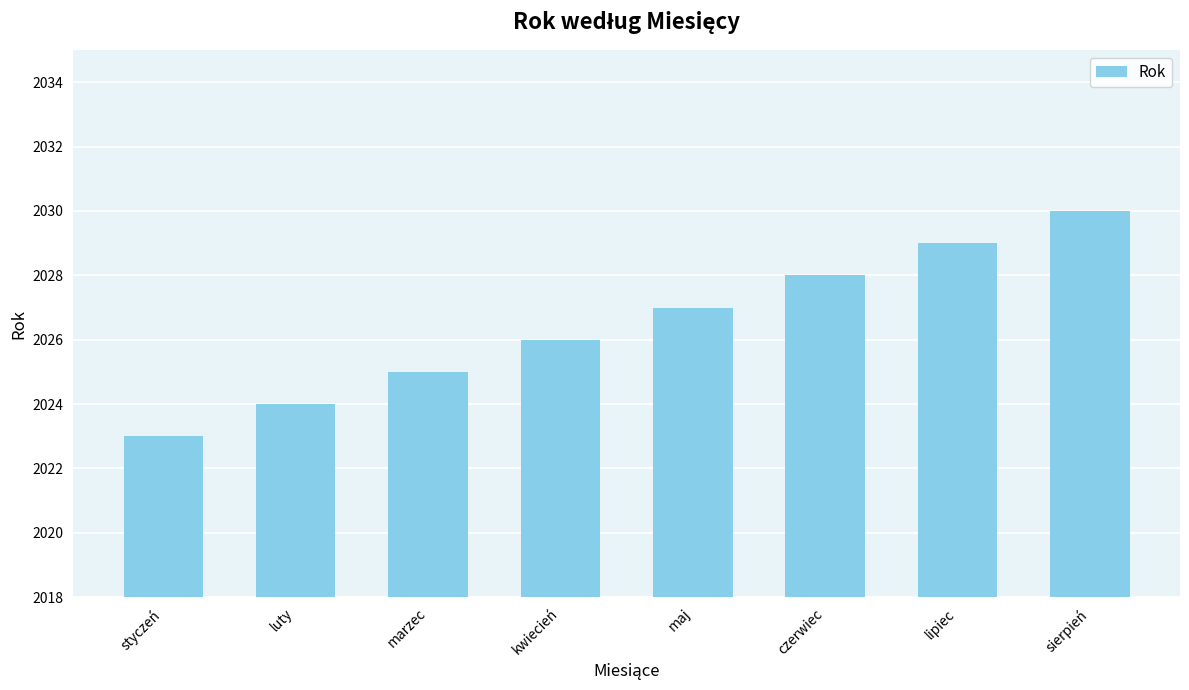

The value at czerwiec is 2718. True or false?

False